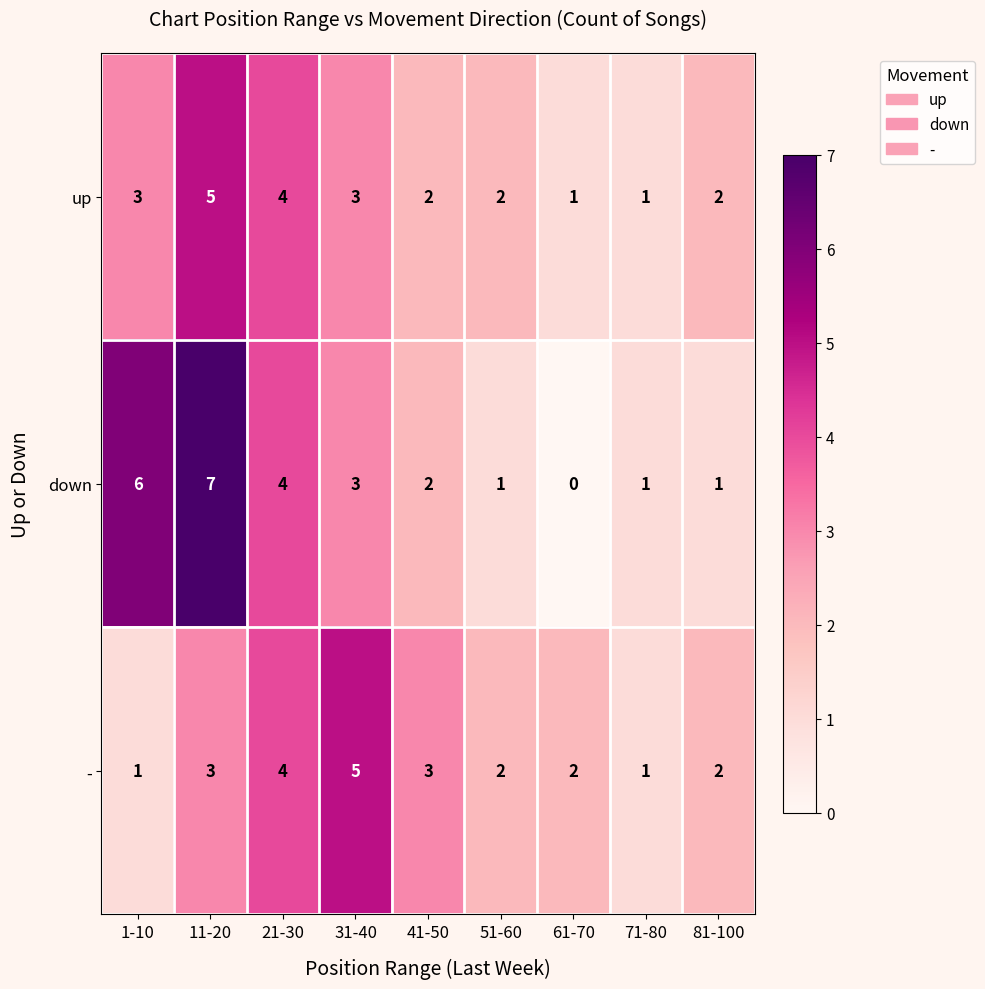

What value does the up series have at 11-20?

5